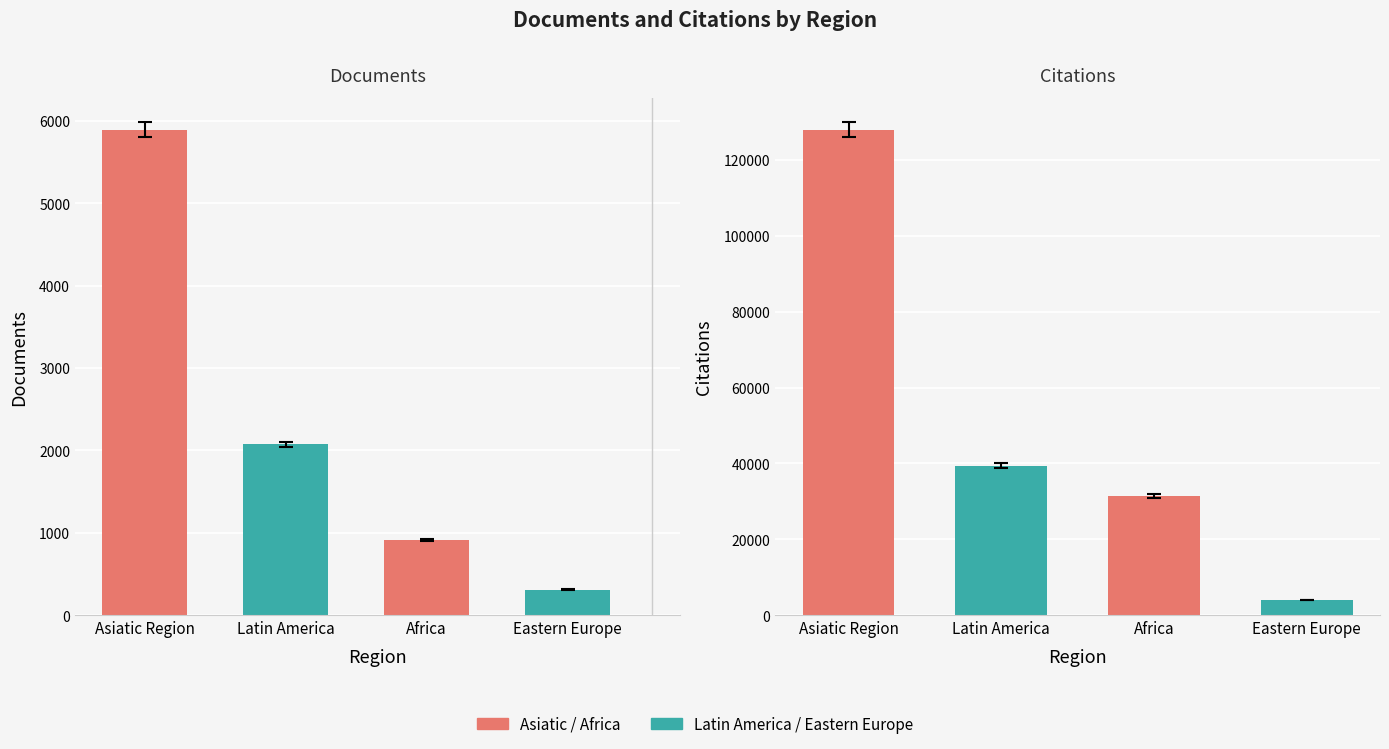

What is the maximum value shown in the chart?

127977